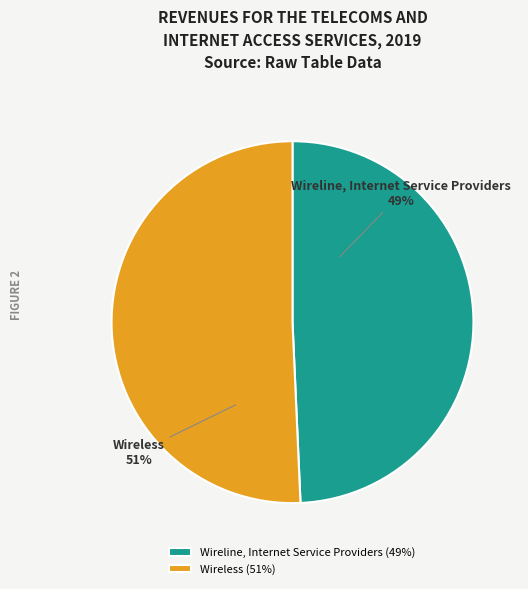

To the nearest percent, what is the average slice percentage?

50%